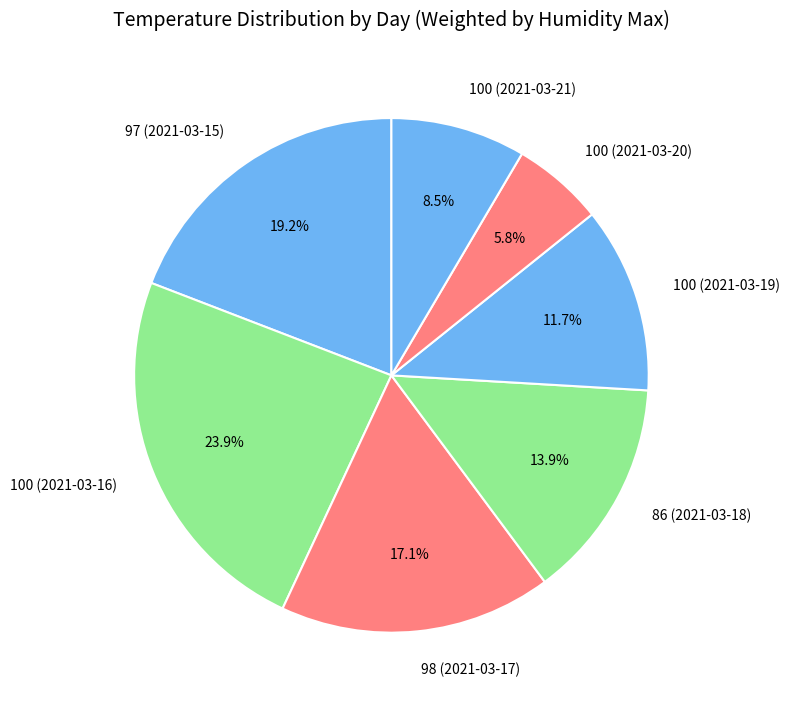

Does 86 (2021-03-18) represent more than half of the total?

No